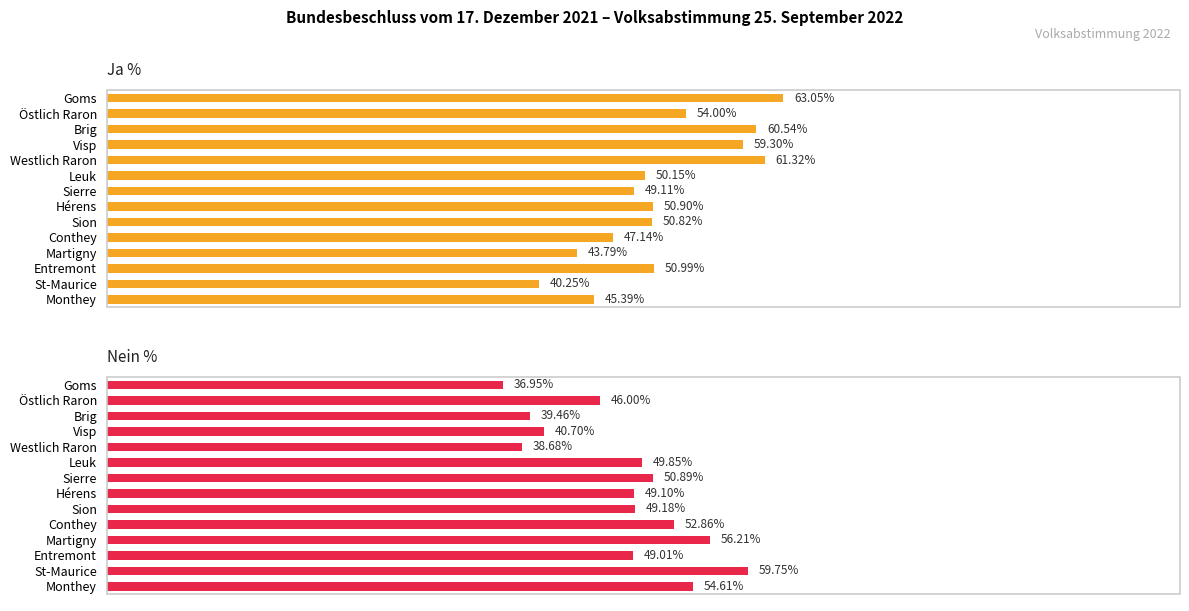

Reading right to left, what are all the values shown in this chart?

Ja %: 45.4	40.2	51.0	43.8	47.1	50.8	50.9	49.1	50.1	61.3	59.3	60.5	54.0	63.0
Nein %: 54.6	59.8	49.0	56.2	52.9	49.2	49.1	50.9	49.9	38.7	40.7	39.5	46.0	37.0